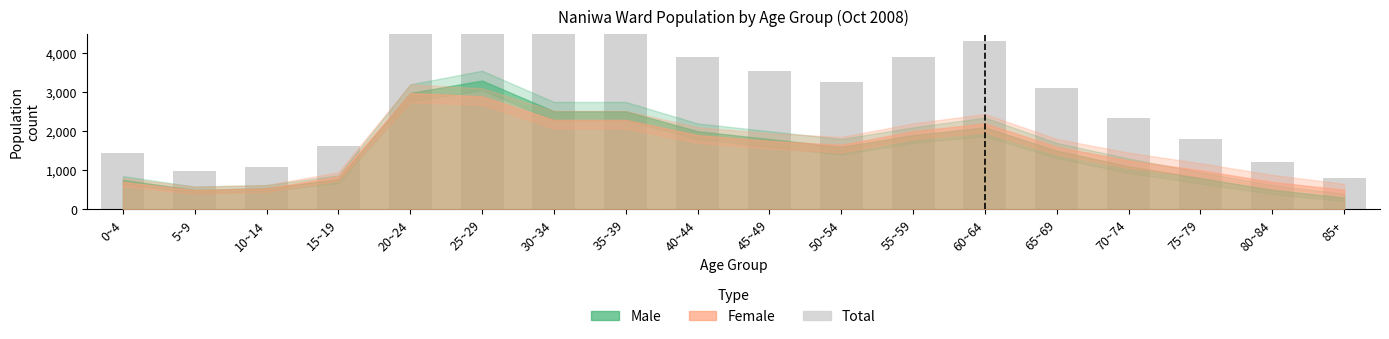

Rank the categories by value from highest to lowest.

25~29, 20~24, 30~34, 35~39, 60~64, 40~44, 55~59, 45~49, 50~54, 65~69, 70~74, 75~79, 15~19, 0~4, 80~84, 10~14, 5~9, 85+